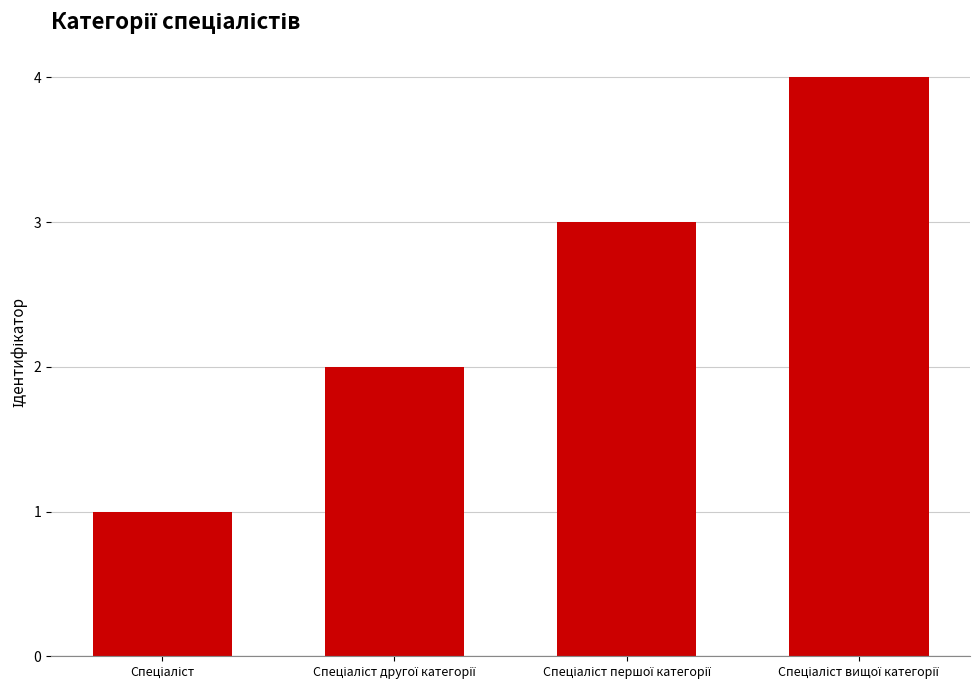

What is the greatest value displayed?

4